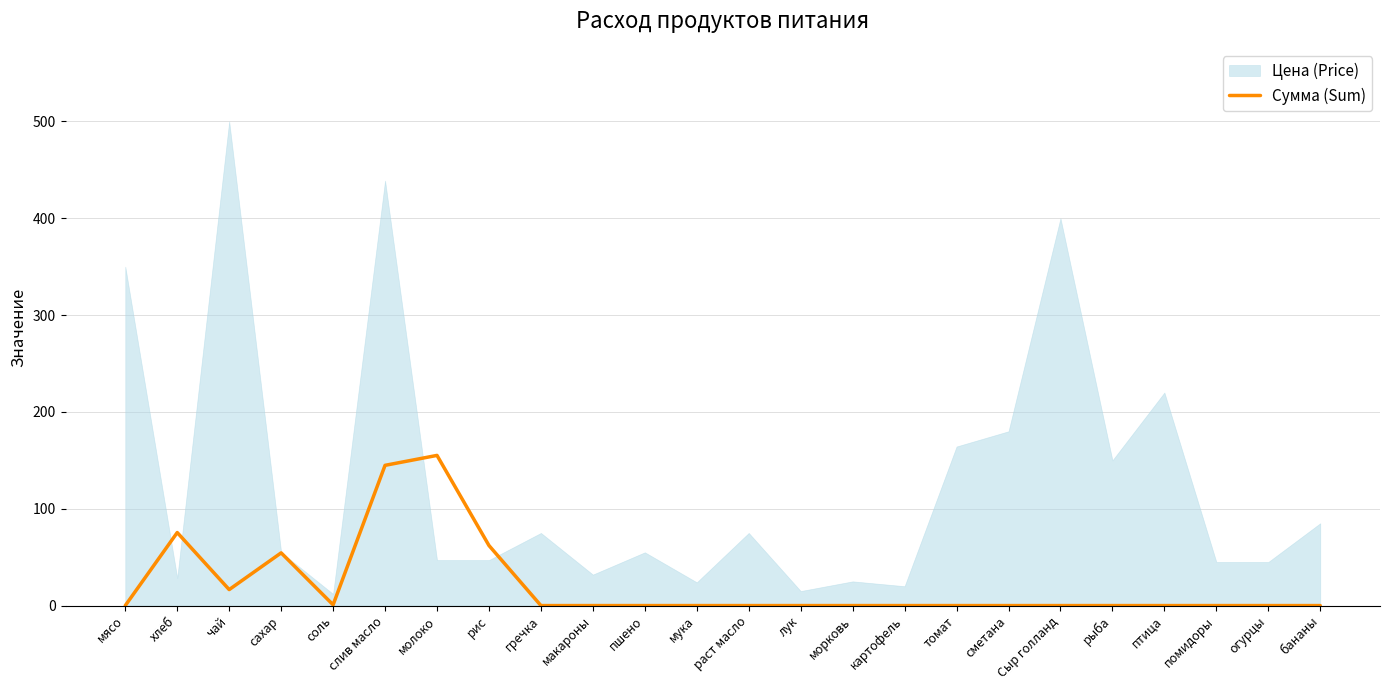

Which label corresponds to the smallest value in the chart?

мясо